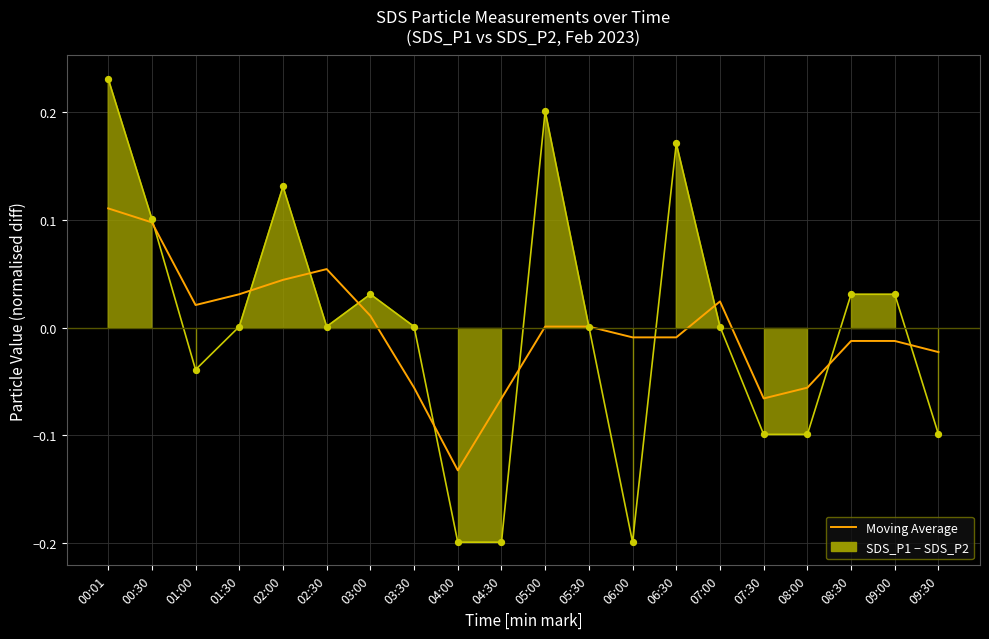

Is the value of Moving Average at 09:30 greater than the value of SDS_P1 − SDS_P2 at 08:30?

No